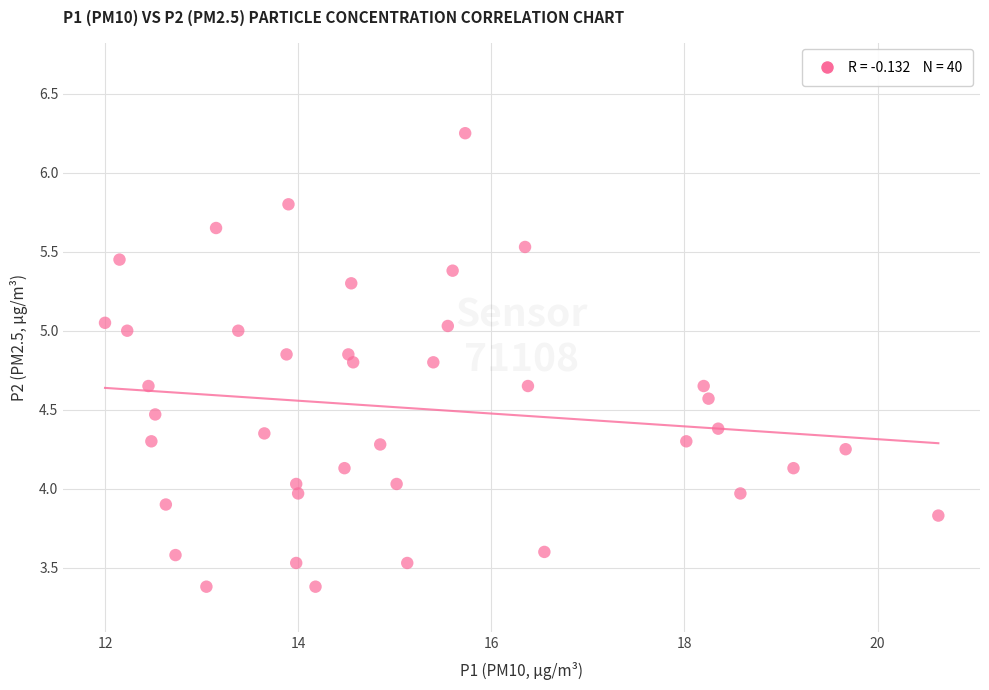

What is the range of Y values (max minus min)?

2.9